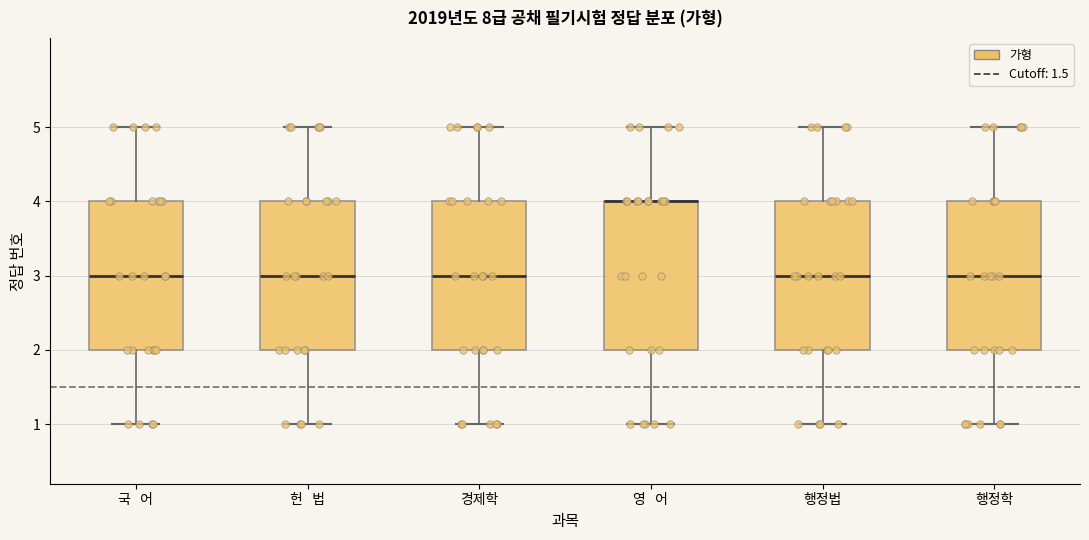

Reading left to right, read every box against the y-axis: the position of its median line, the range the box covers, and the ends of its whiskers. The values are not printed on the chart, so give them approximately, as read against the axis.

국 어: median 3, box 2 to 4, whiskers 1 to 5
헌 법: median 3, box 2 to 4, whiskers 1 to 5
경제학: median 3, box 2 to 4, whiskers 1 to 5
영 어: median 4 (drawn on the box's upper edge), box 2 to 4, whiskers 1 to 5
행정법: median 3, box 2 to 4, whiskers 1 to 5
행정학: median 3, box 2 to 4, whiskers 1 to 5